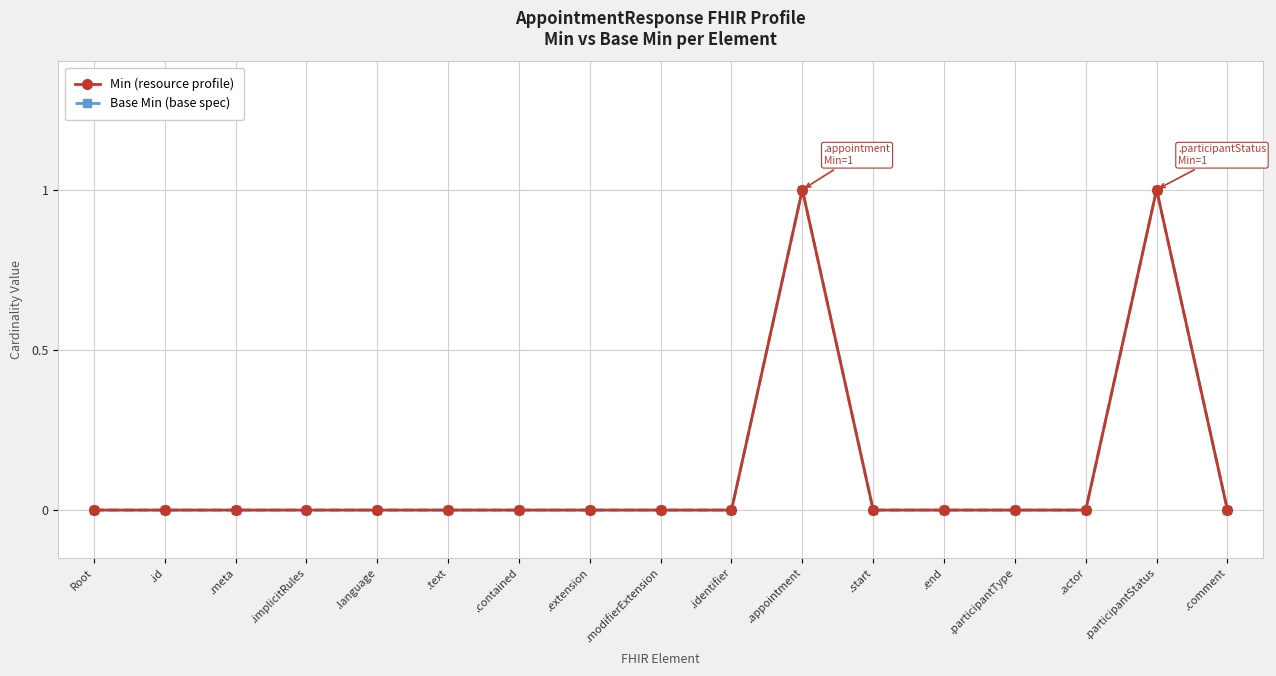

At which category does the chart reach its peak across all series?

.appointment